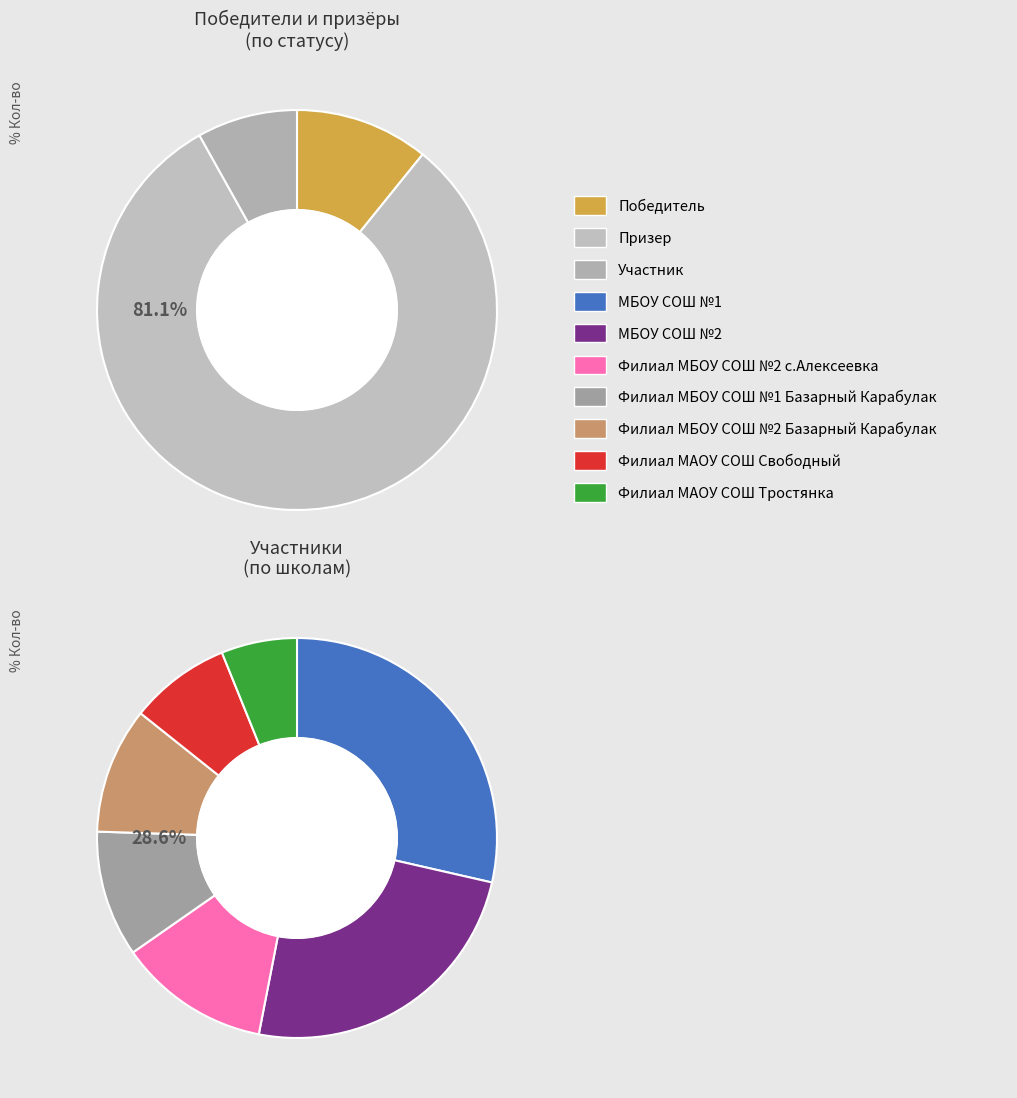

To the nearest percent, what is the difference between the Участник and Призер slice percentages?

73%